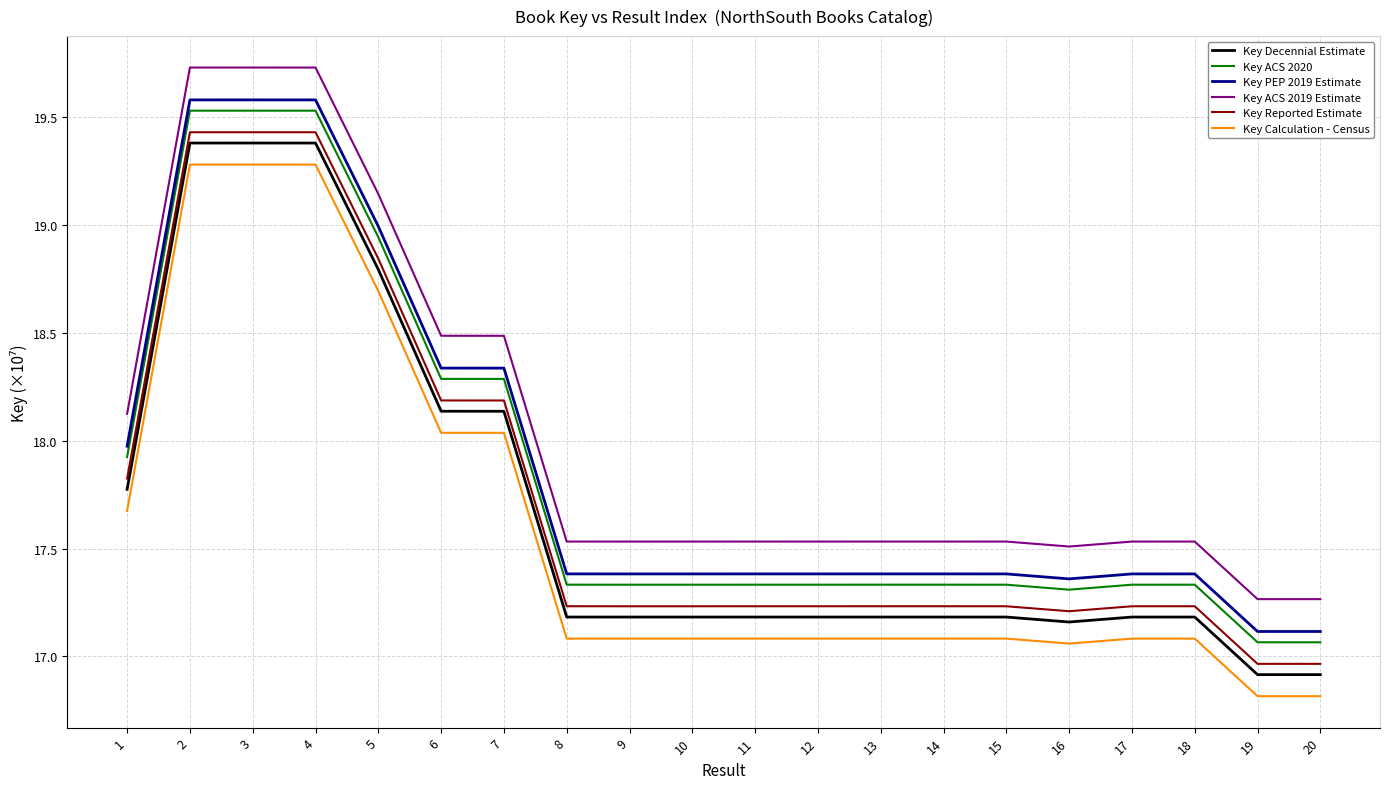

List the series in order of their peak value, highest first.

Key ACS 2019 Estimate, Key PEP 2019 Estimate, Key ACS 2020, Key Reported Estimate, Key Decennial Estimate, Key Calculation - Census